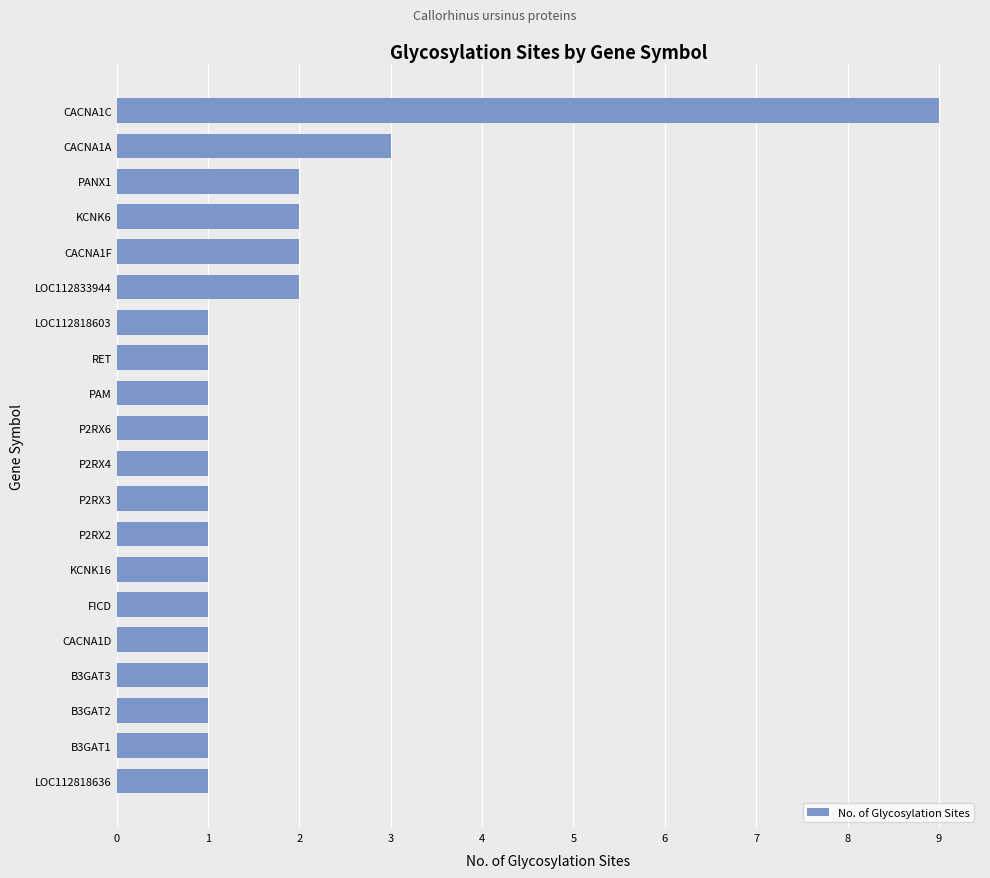

At which label is the value closest to 5?

CACNA1A